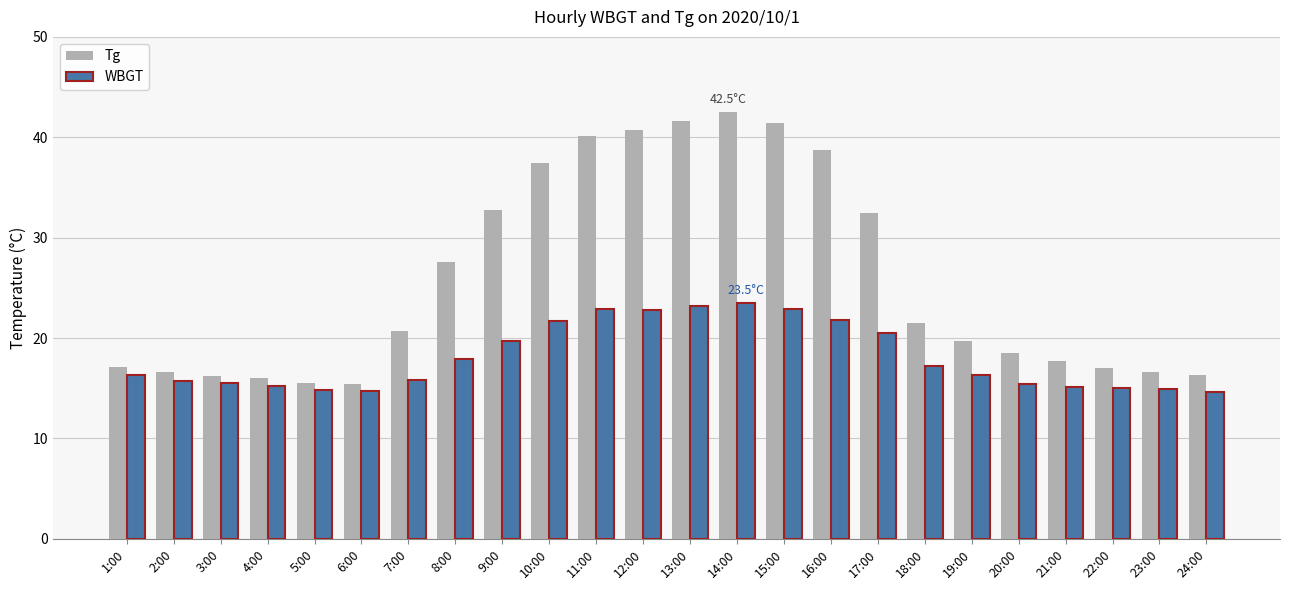

What is the difference between the maximum and minimum values in the Tg series?

27.1